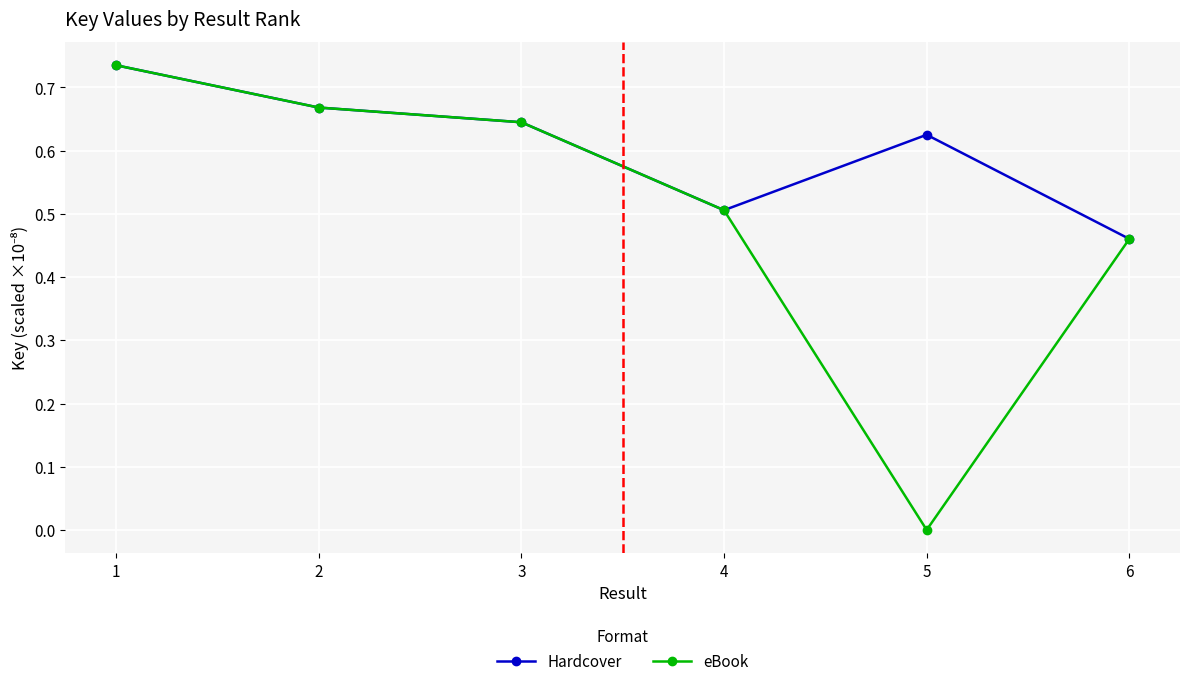

Which series changed the most between 5 and 6?

eBook